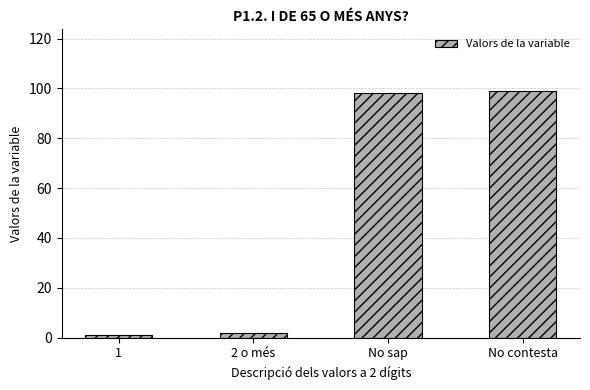

What is the ratio of the value at No contesta to the value at No sap?

1.0